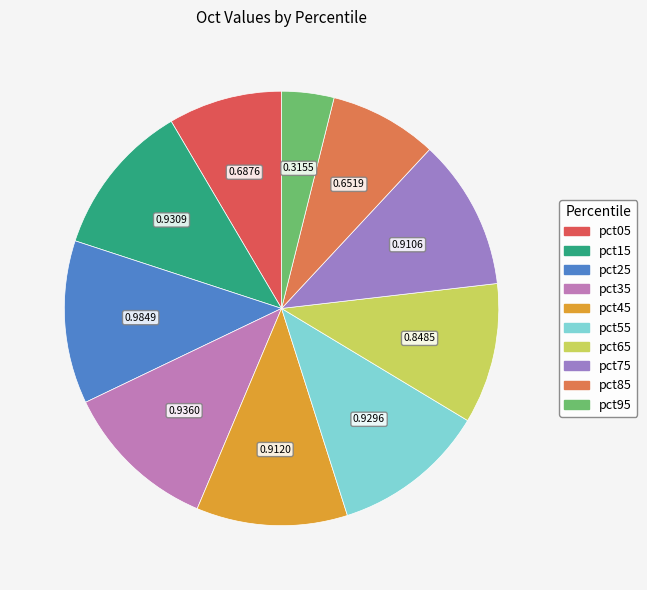

What is the largest slice in the pie chart?

pct25